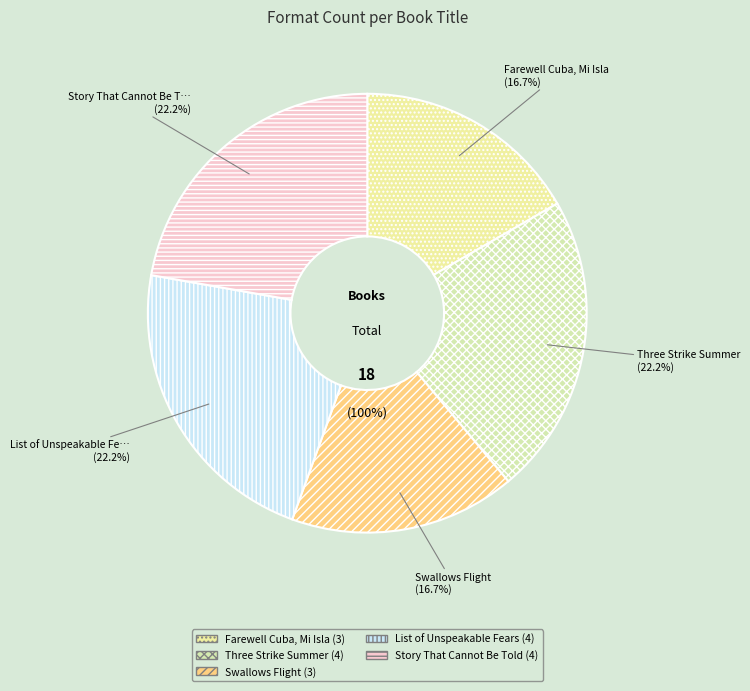

Count the number of slices in the pie.

5